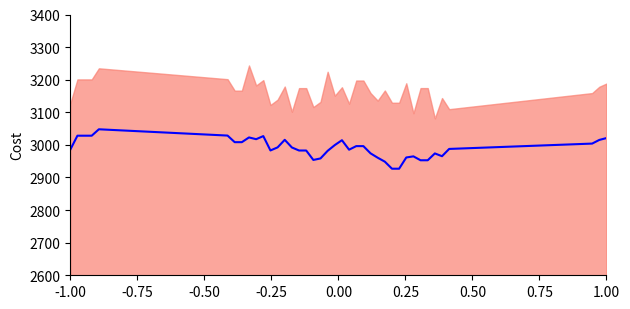

What is the minimum value shown in the chart?

2926.9